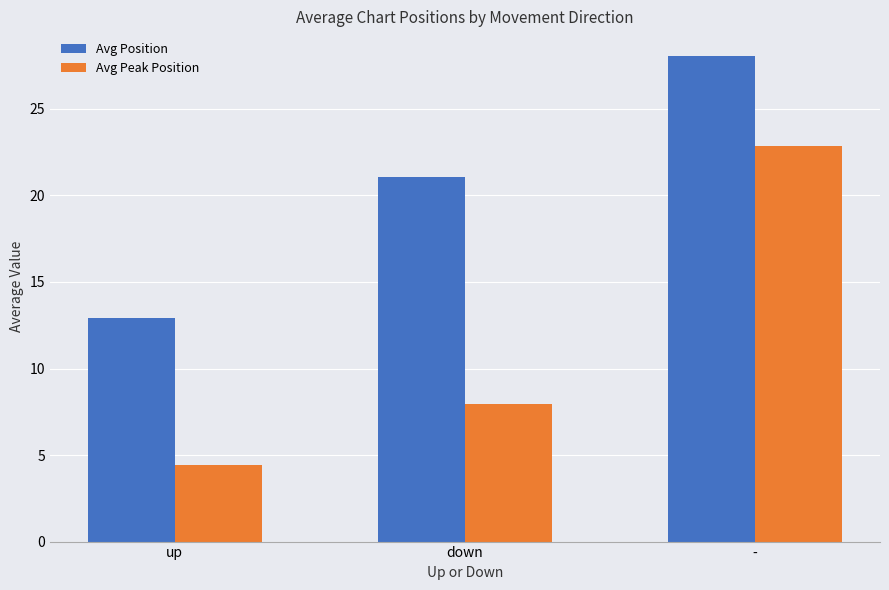

Is the value of Avg Position at down greater than the value of Avg Peak Position at up?

Yes